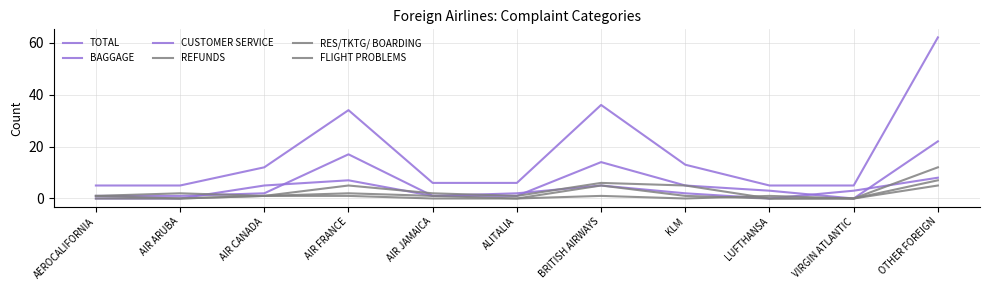

True or false: FLIGHT PROBLEMS has more than 0 interior local peaks.

True